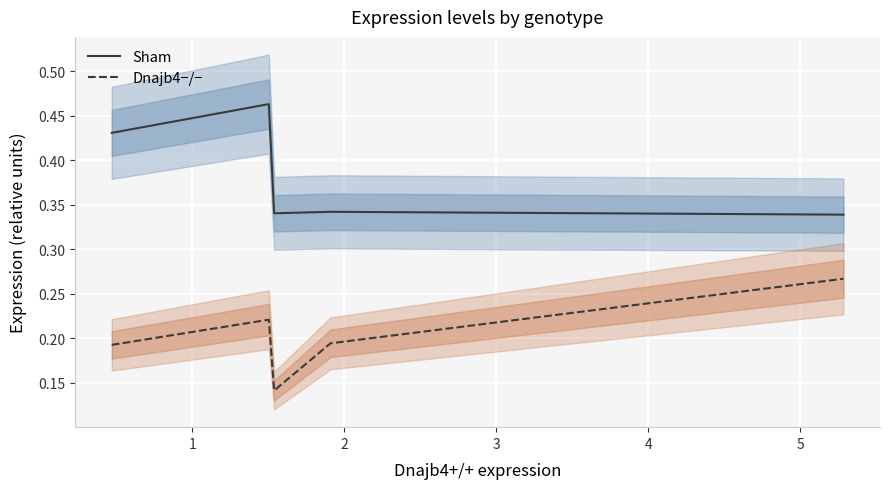

Does the chart display data point markers on the line(s)?

No